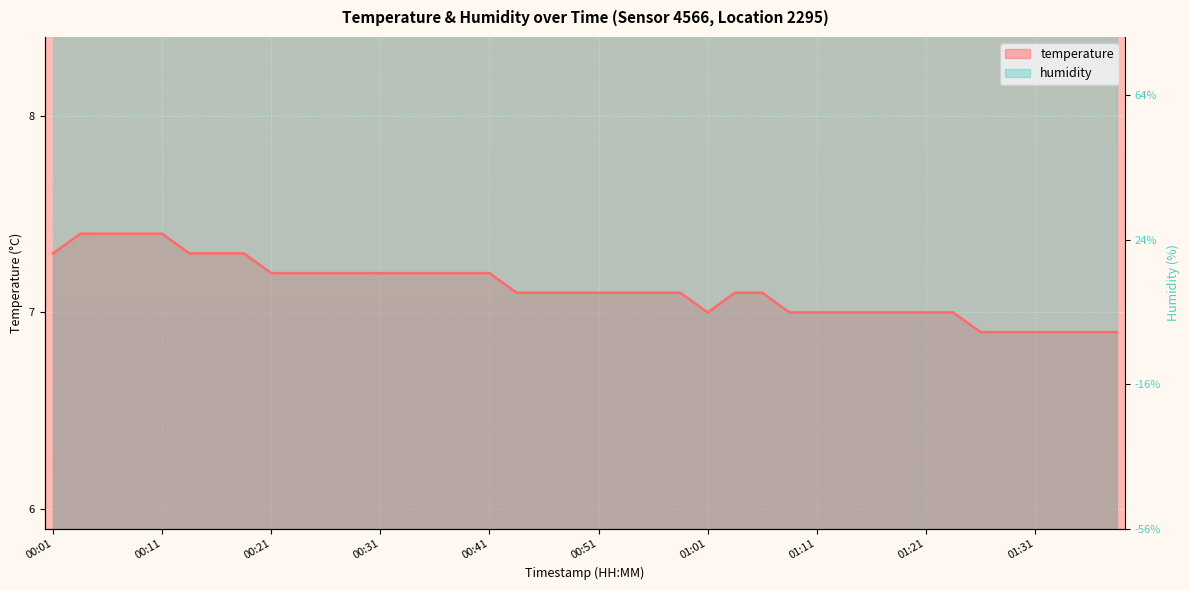

What is the change in value from 00:36 to 01:28?

-0.3